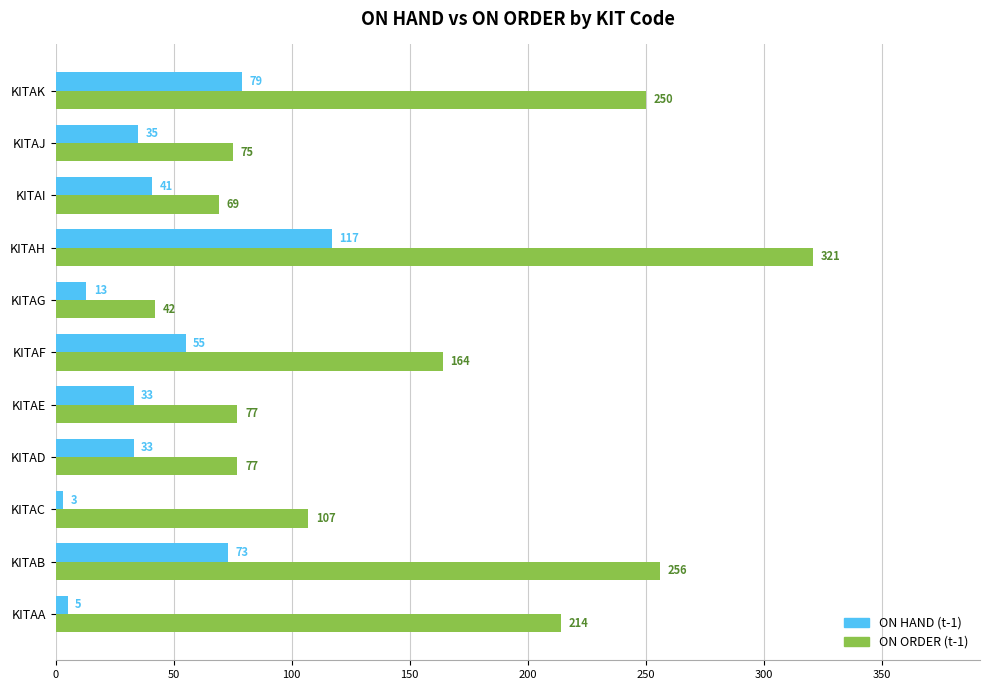

Which category has the highest value in the ON ORDER (t-1) series?

KITAH